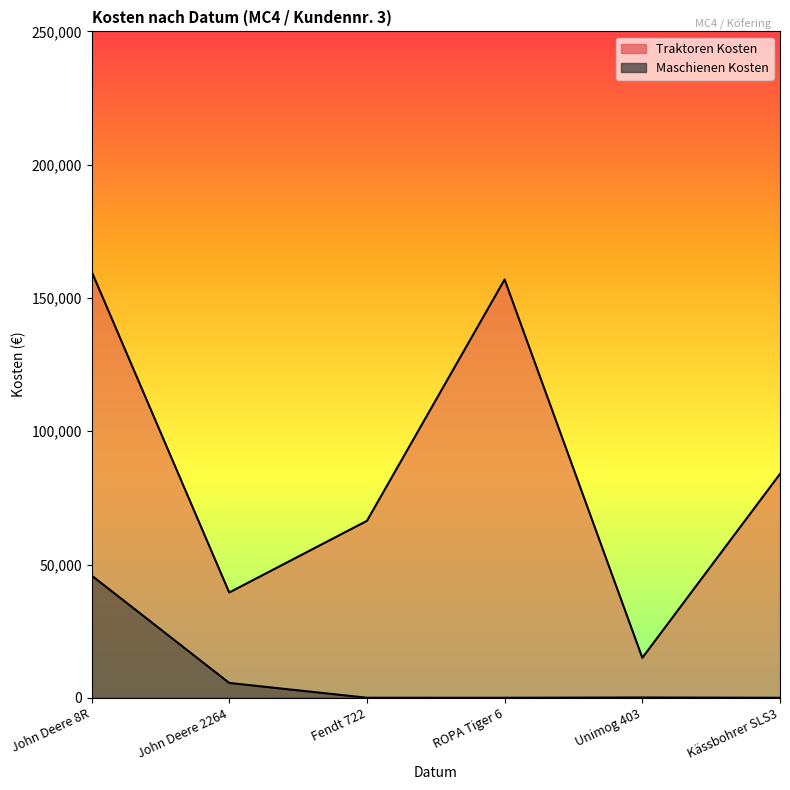

What are all the series names shown in the legend?

Traktoren Kosten, Maschienen Kosten